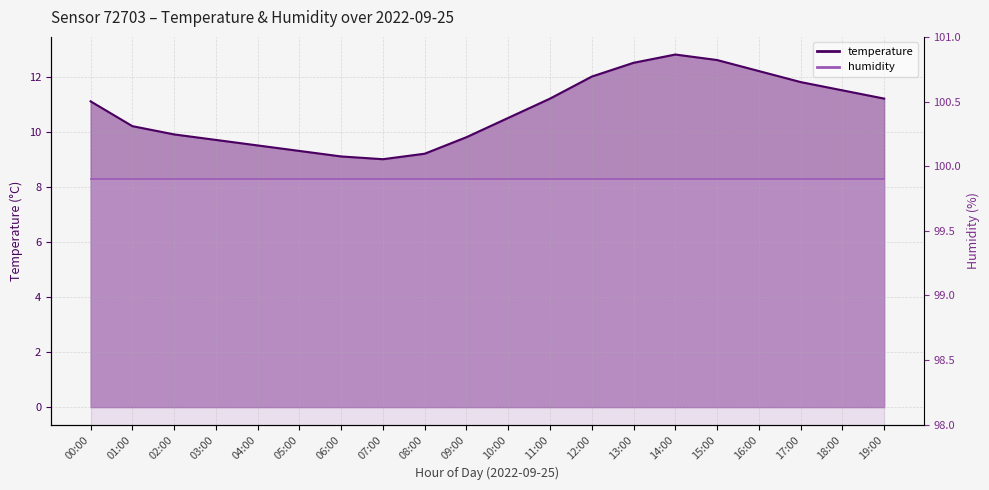

True or false: the data has more than 1 interior local peaks.

False